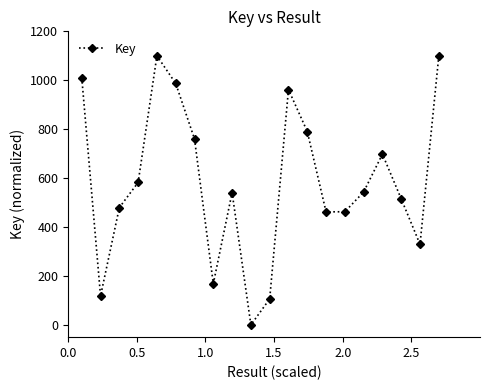

What is the difference between the maximum and minimum values?

1100.0